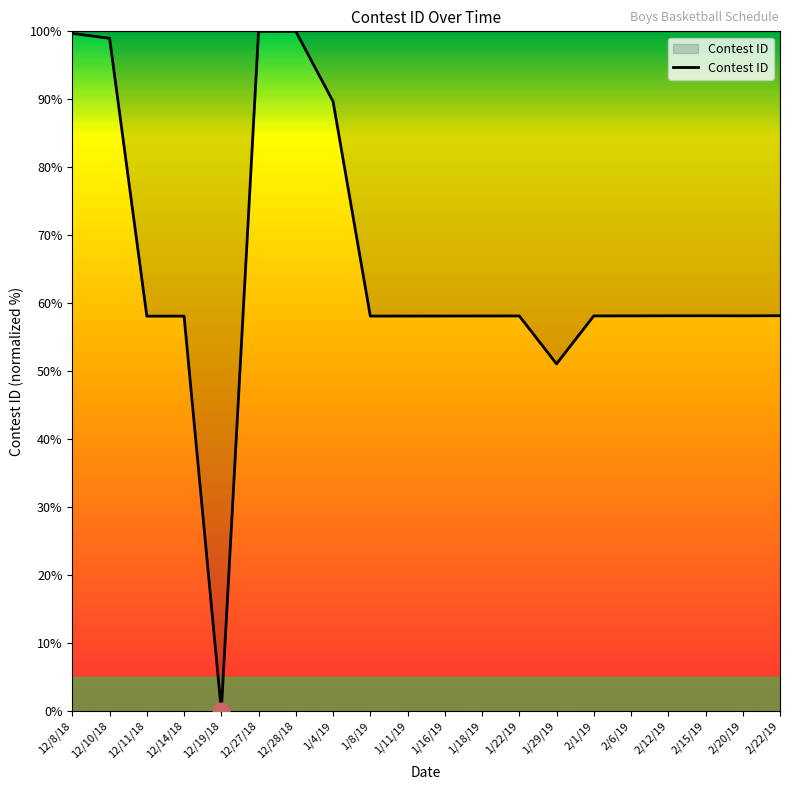

How many lines are shown in the chart?

1